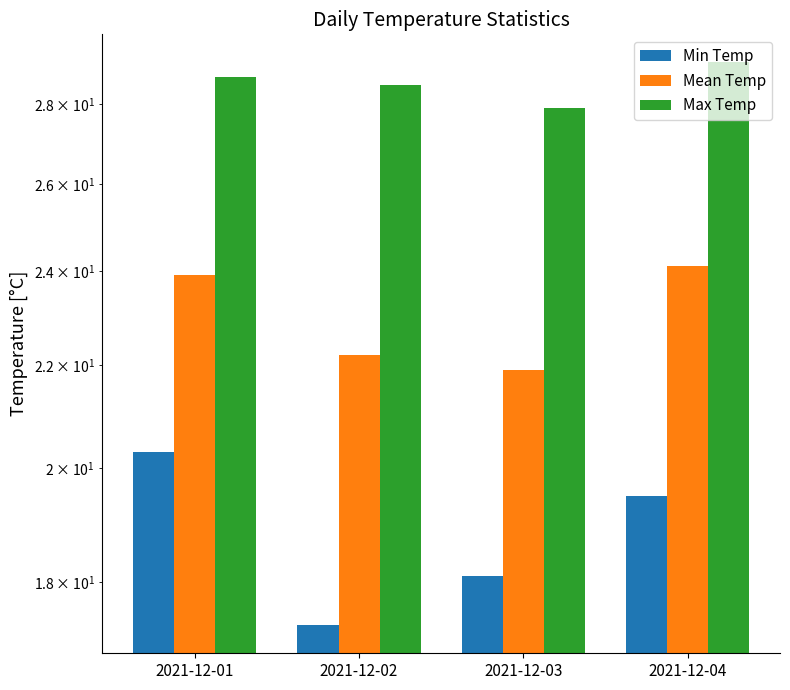

The Max Temp series shows 27.9 at 2021-12-03. True or false?

True